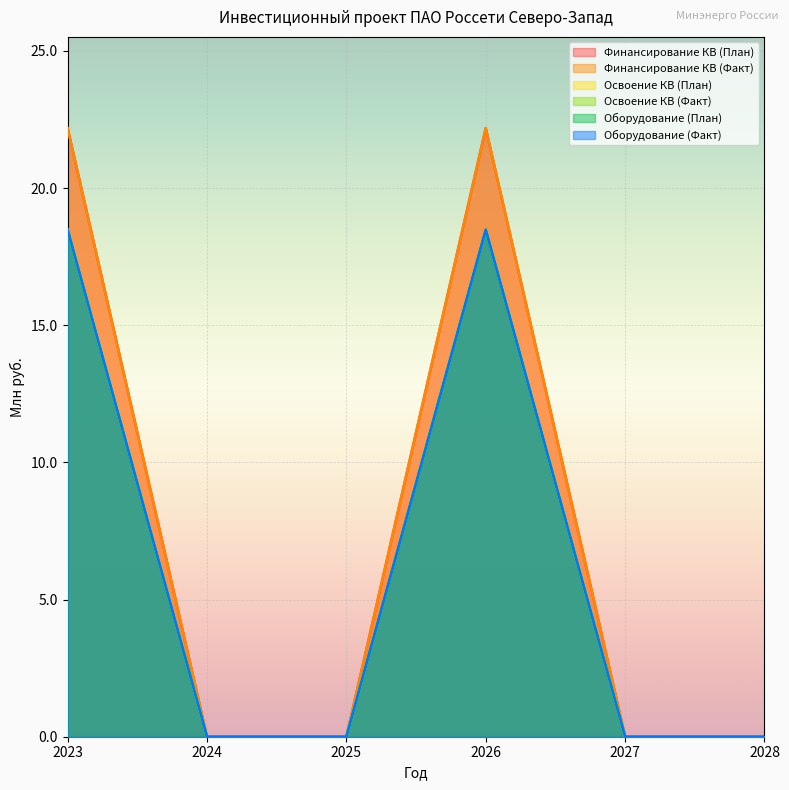

Reading left to right, extract all data points from this chart.

Финансирование КВ (План): 2023=22.2	2024=0.0	2025=0.0	2026=22.2	2027=0.0	2028=0.0
Финансирование КВ (Факт): 2023=18.5	2024=0.0	2025=0.0	2026=18.5	2027=0.0	2028=0.0
Освоение КВ (План): 2023=22.2	2024=0.0	2025=0.0	2026=22.2	2027=0.0	2028=0.0
Освоение КВ (Факт): 2023=18.5	2024=0.0	2025=0.0	2026=18.5	2027=0.0	2028=0.0
Оборудование (План): 2023=18.5	2024=0.0	2025=0.0	2026=18.5	2027=0.0	2028=0.0
Оборудование (Факт): 2023=18.5	2024=0.0	2025=0.0	2026=18.5	2027=0.0	2028=0.0